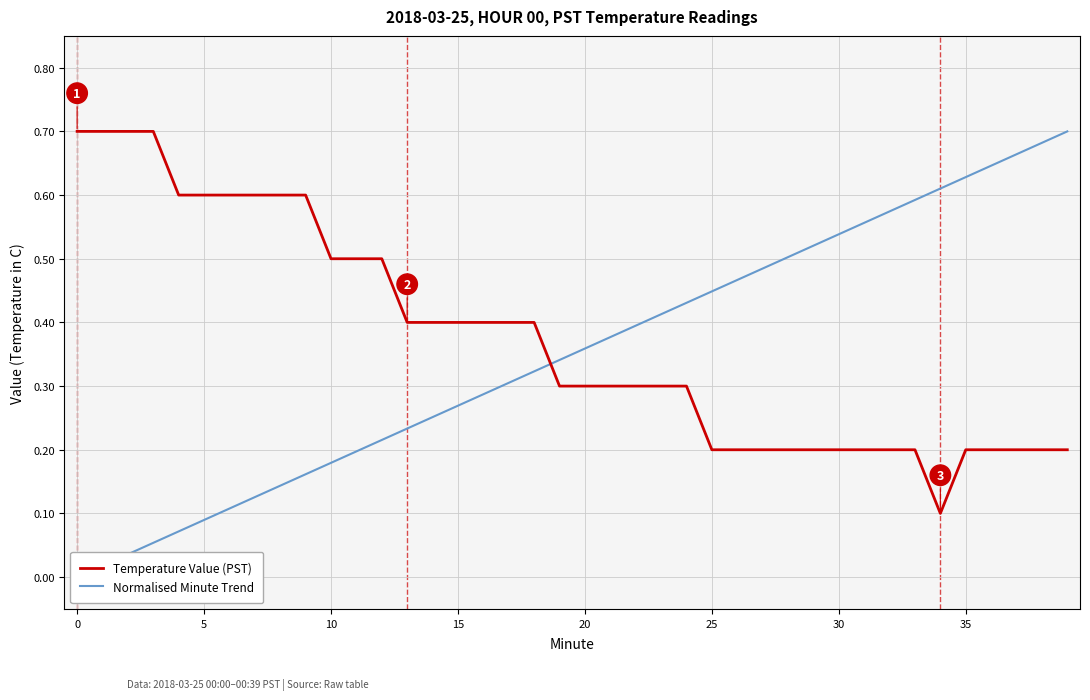

What are all the series names shown in the legend?

Temperature Value (PST), Normalised Minute Trend